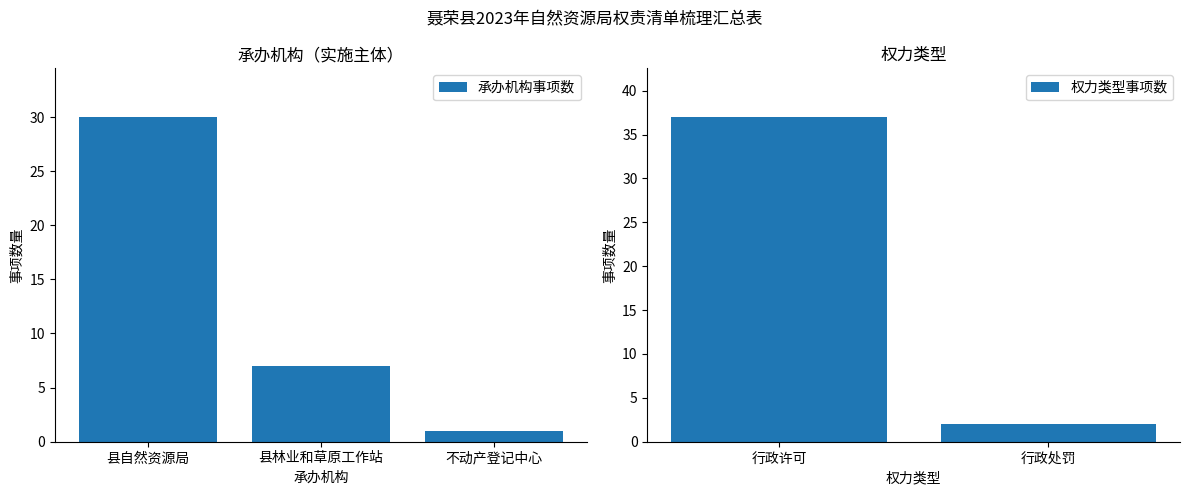

What value does the 承办机构事项数 series have at 县林业和草原工作站?

7